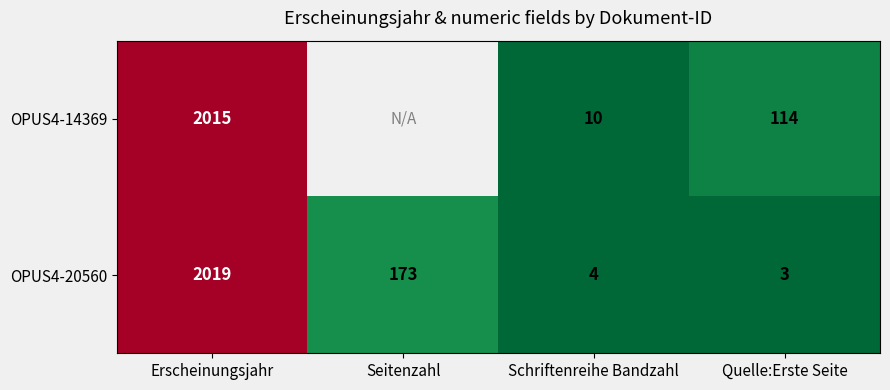

Which series changed the most between Schriftenreihe Bandzahl and Quelle:Erste Seite?

OPUS4-14369